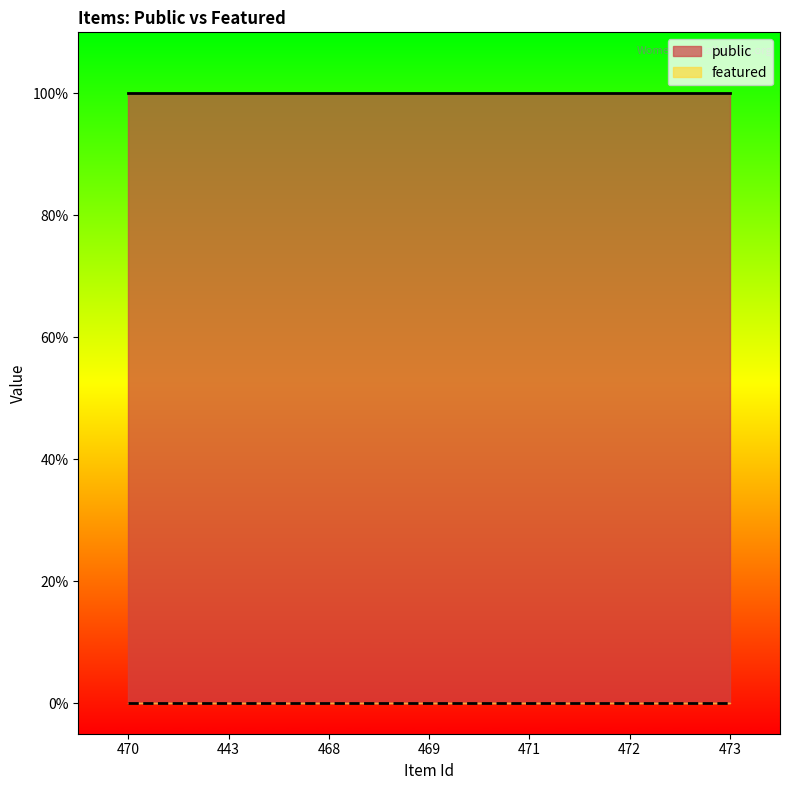

At which label is featured closest to 0?

470